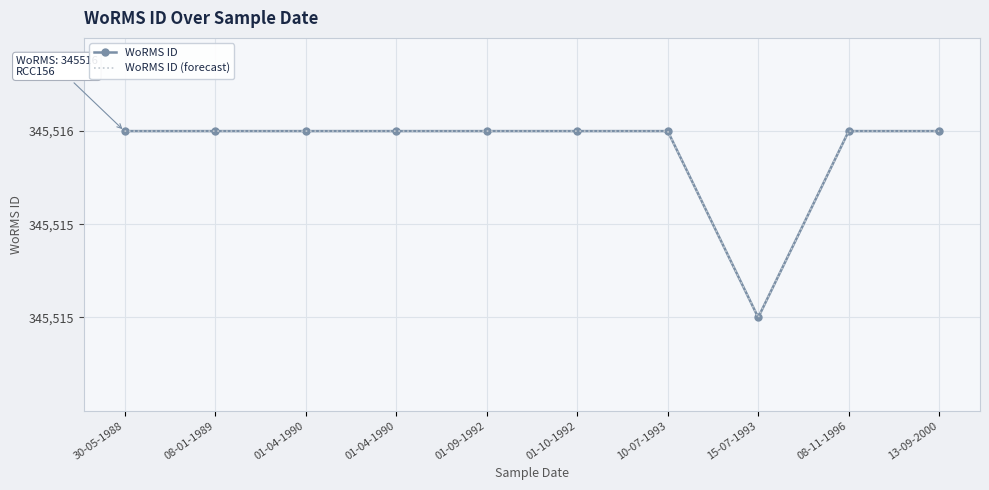

True or false: WoRMS ID (forecast) has a value of 345516 at 10-07-1993.

True